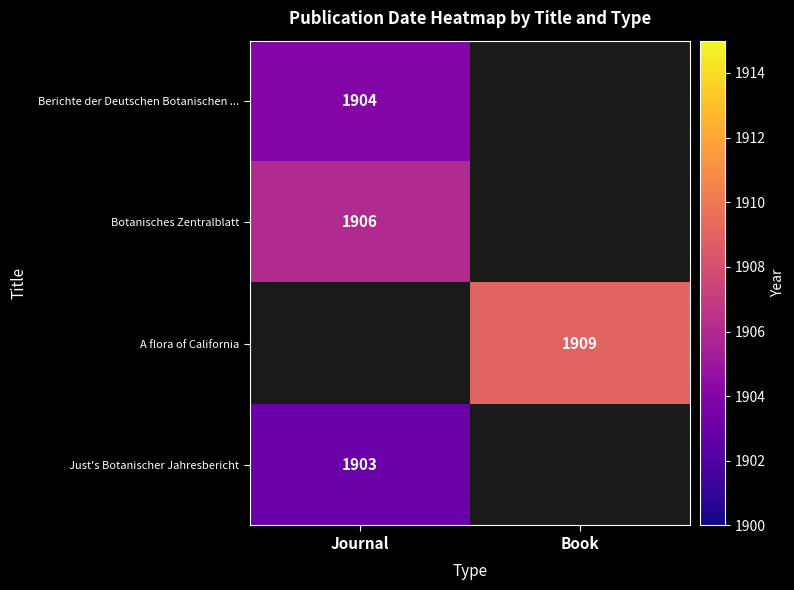

The A flora of California series shows 479 at Book. True or false?

False